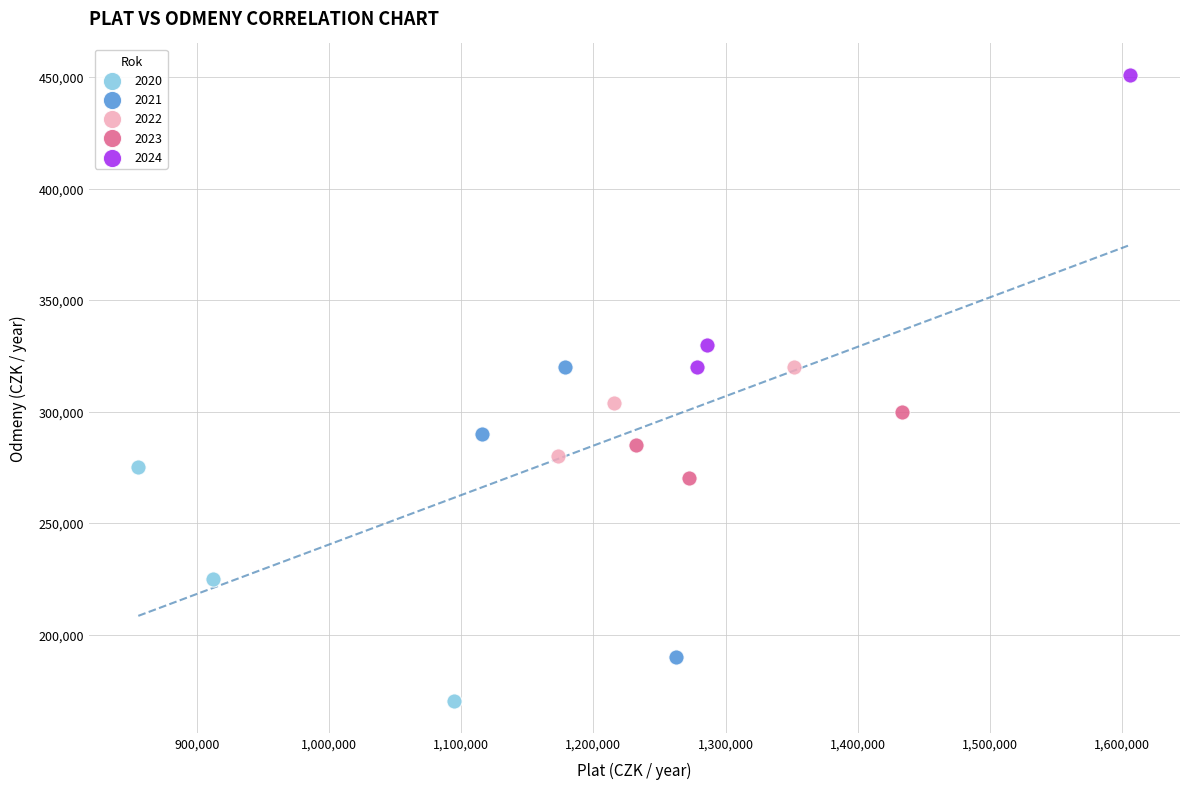

Which series reaches the maximum Y coordinate?

2024